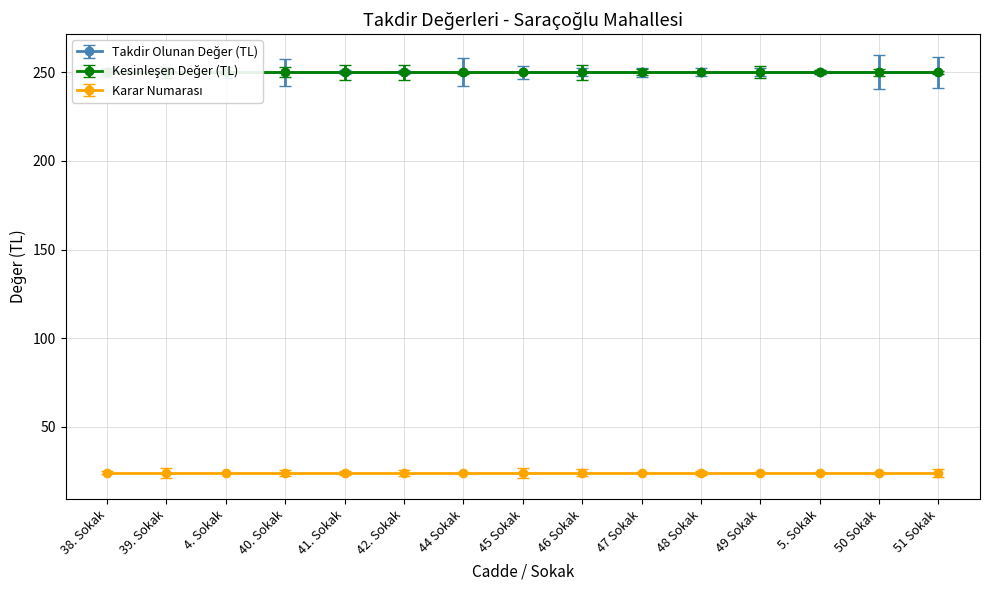

Rank the series at 41. Sokak from highest to lowest value.

Takdir Olunan Değer (TL), Kesinleşen Değer (TL), Karar Numarası